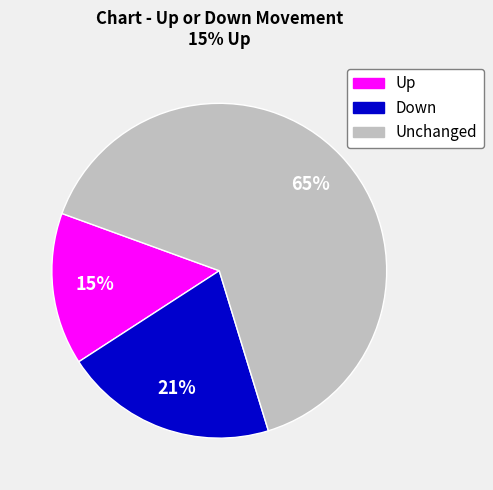

Rank the categories by value from lowest to highest.

Up, Down, Unchanged